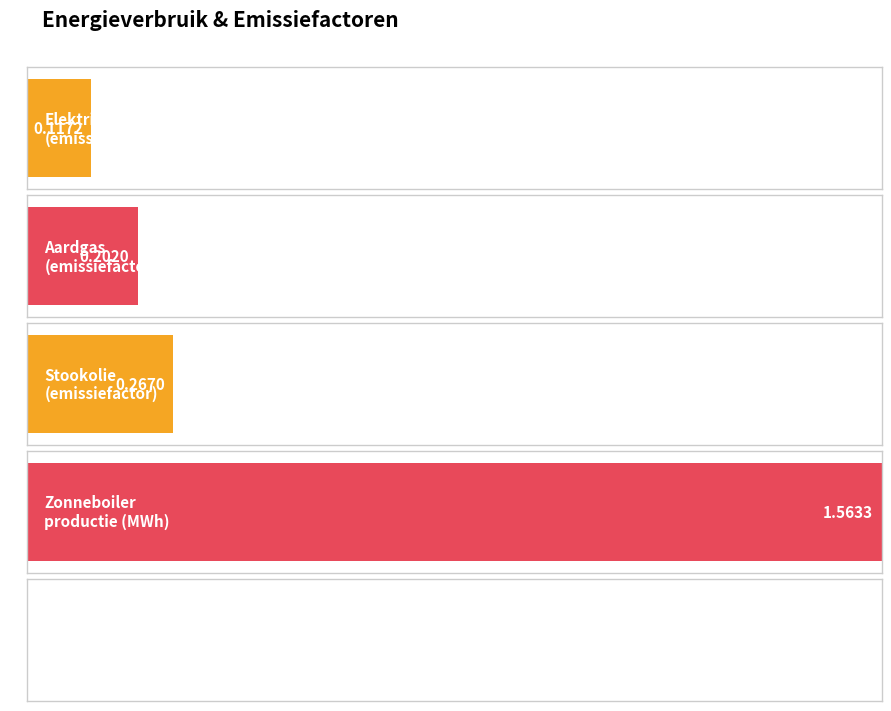

Is it true that Elektriciteit equals 0.0 at productie (MWh)?

True